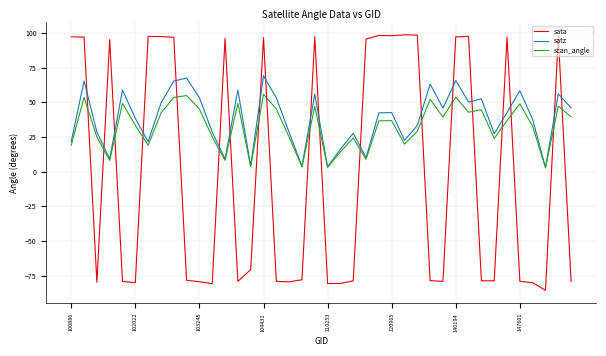

What is the highest value of the sata series?

98.7